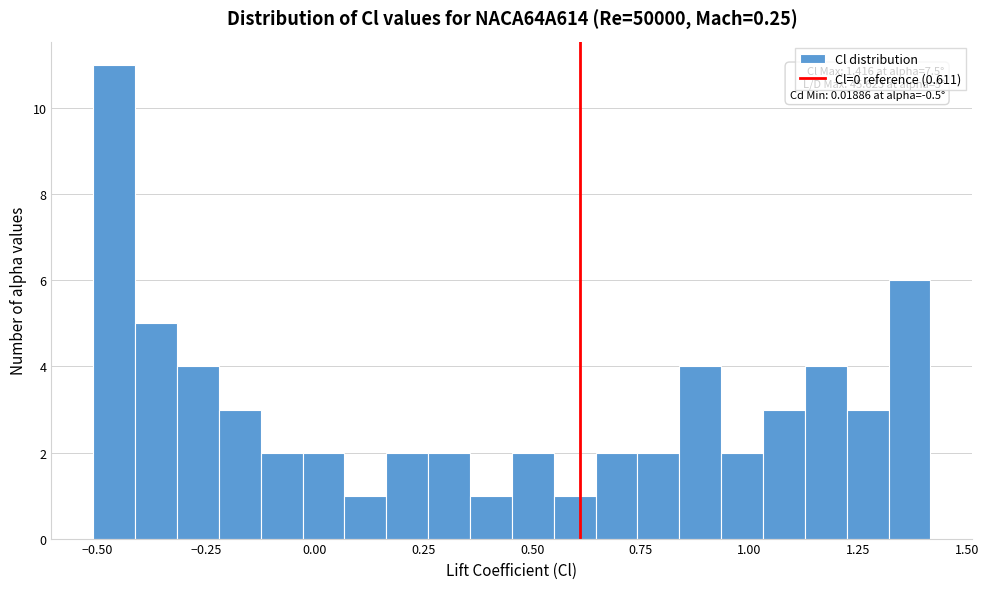

Read against the x-axis, roughly where is the centre of the tallest bar?

-0.45